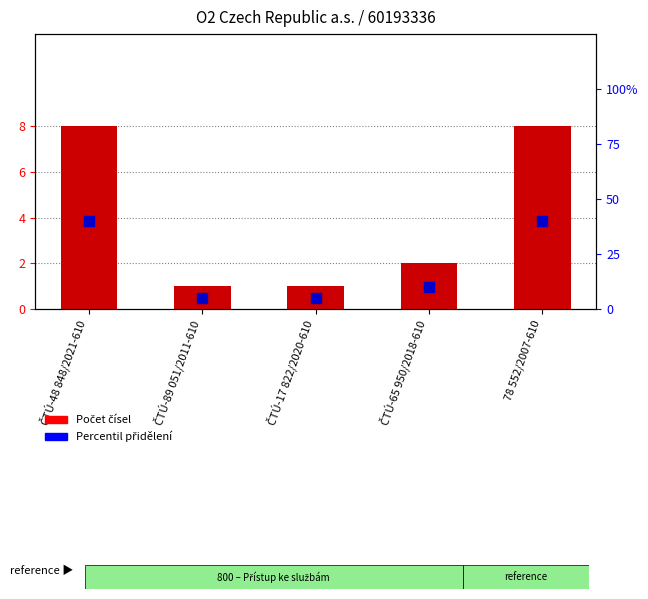

At how many categories does at least one series exceed 20?

2